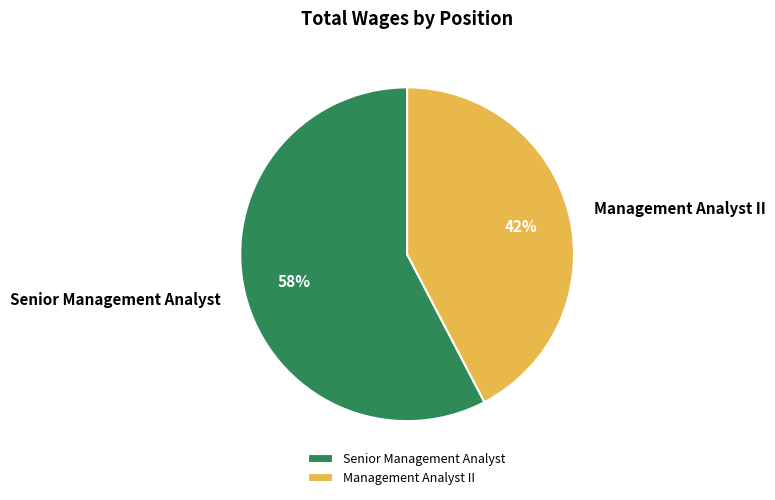

To the nearest percent, what percentage of the pie is Senior Management Analyst?

58%